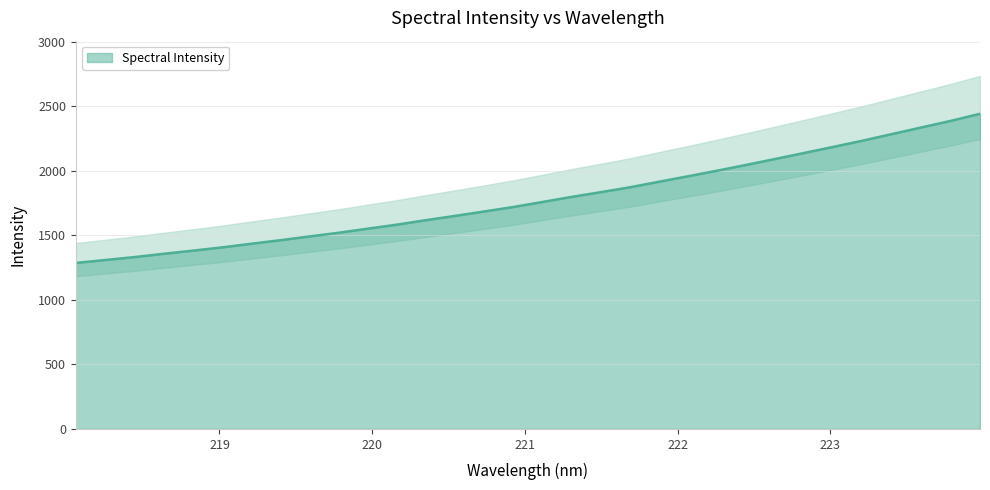

Count the number of data series in this chart.

1